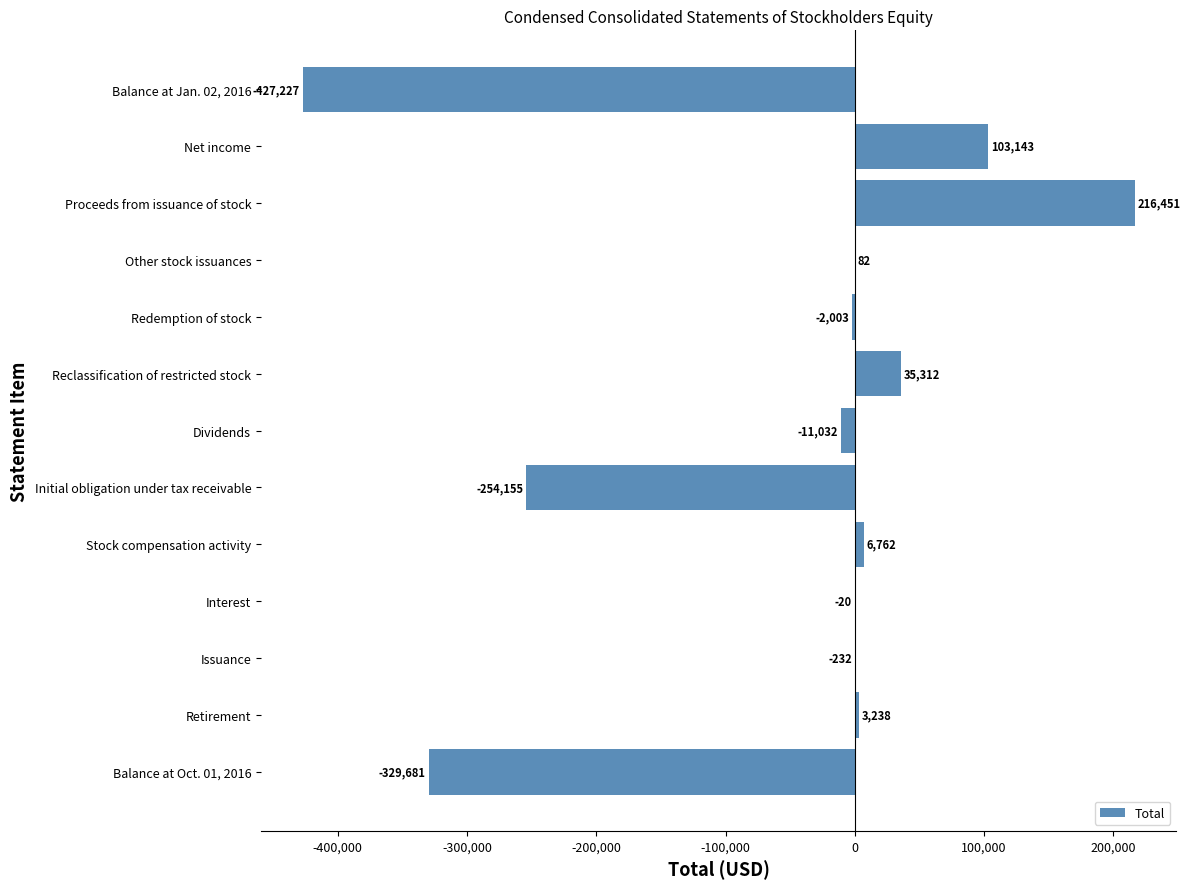

Reading top to bottom, list all the values displayed in this chart.

Balance at Jan. 02, 2016=-427227	Net income=103143	Proceeds from issuance of stock=216451	Other stock issuances=82	Redemption of stock=-2003	Reclassification of restricted stock=35312	Dividends=-11032	Initial obligation under tax receivable=-254155	Stock compensation activity=6762	Interest=-20	Issuance=-232	Retirement=3238	Balance at Oct. 01, 2016=-329681